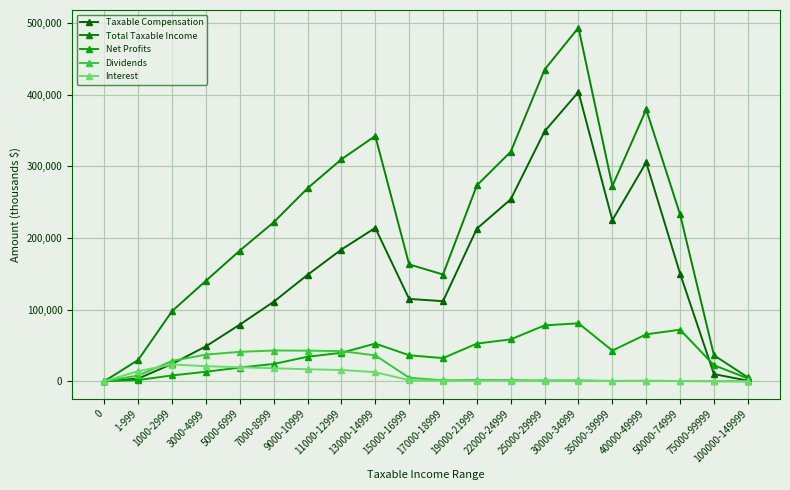

The value of Interest at 13000-14999 is 12665. True or false?

True